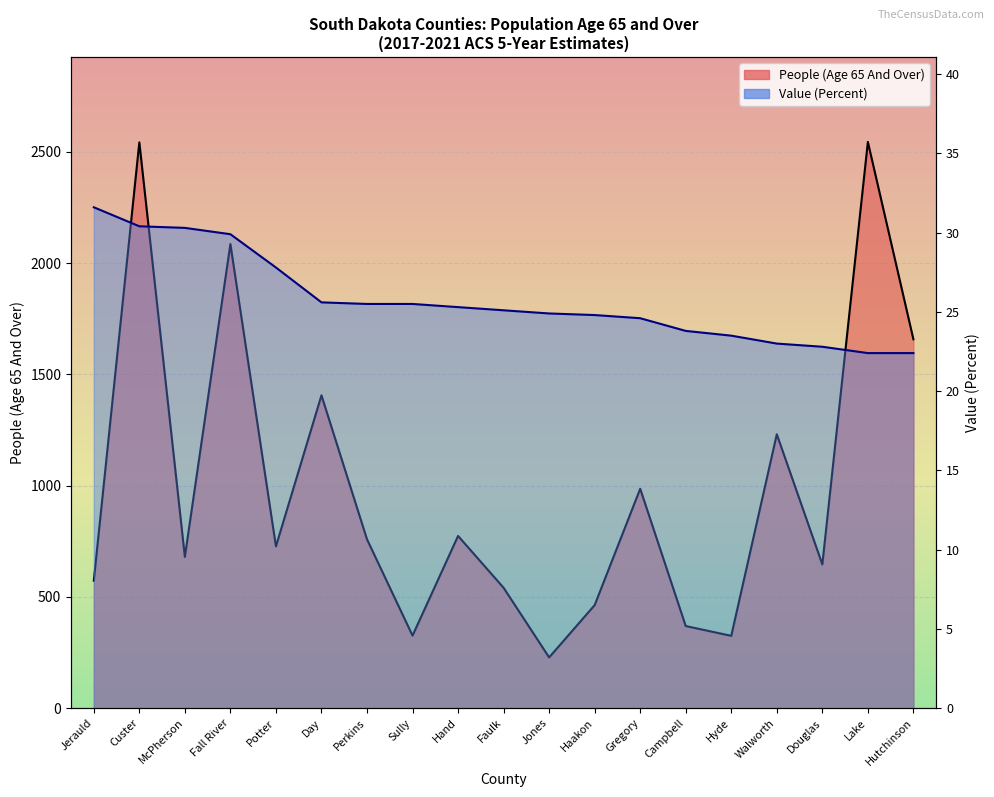

At which label does People (Age 65 And Over) first exceed 727?

Custer